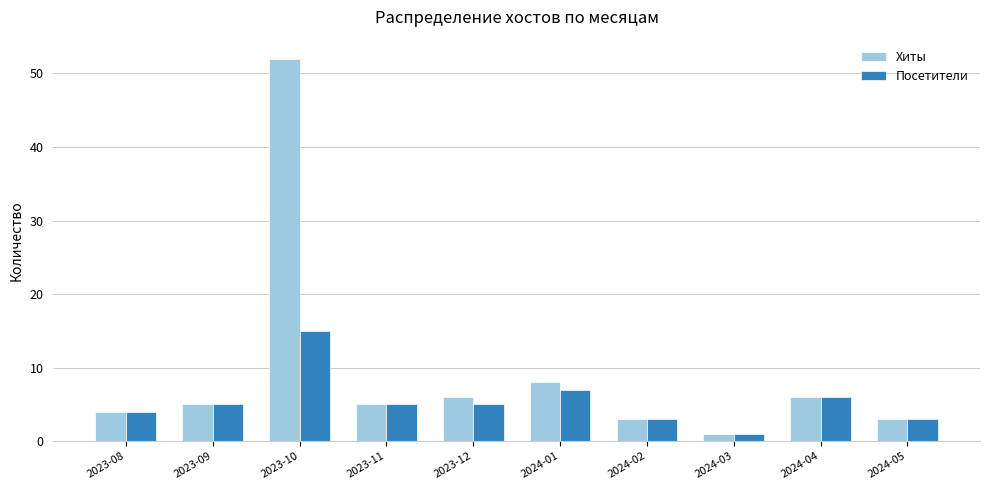

What are all the series names shown in the legend?

Хиты, Посетители